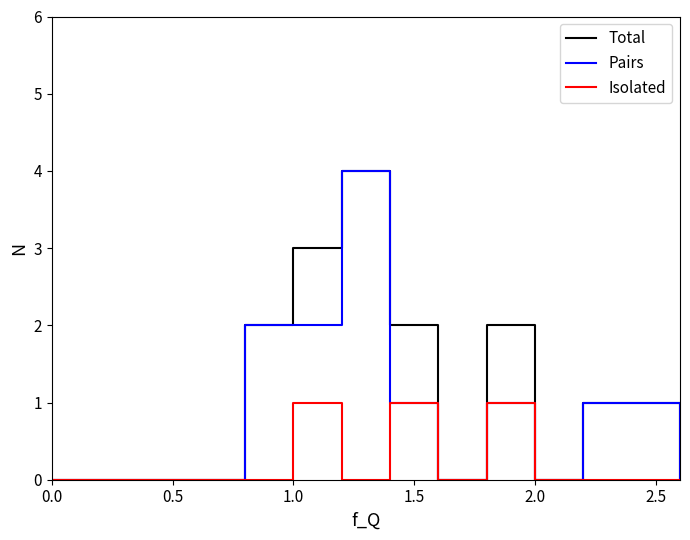

True or false: Total and Pairs intersect in this chart.

False